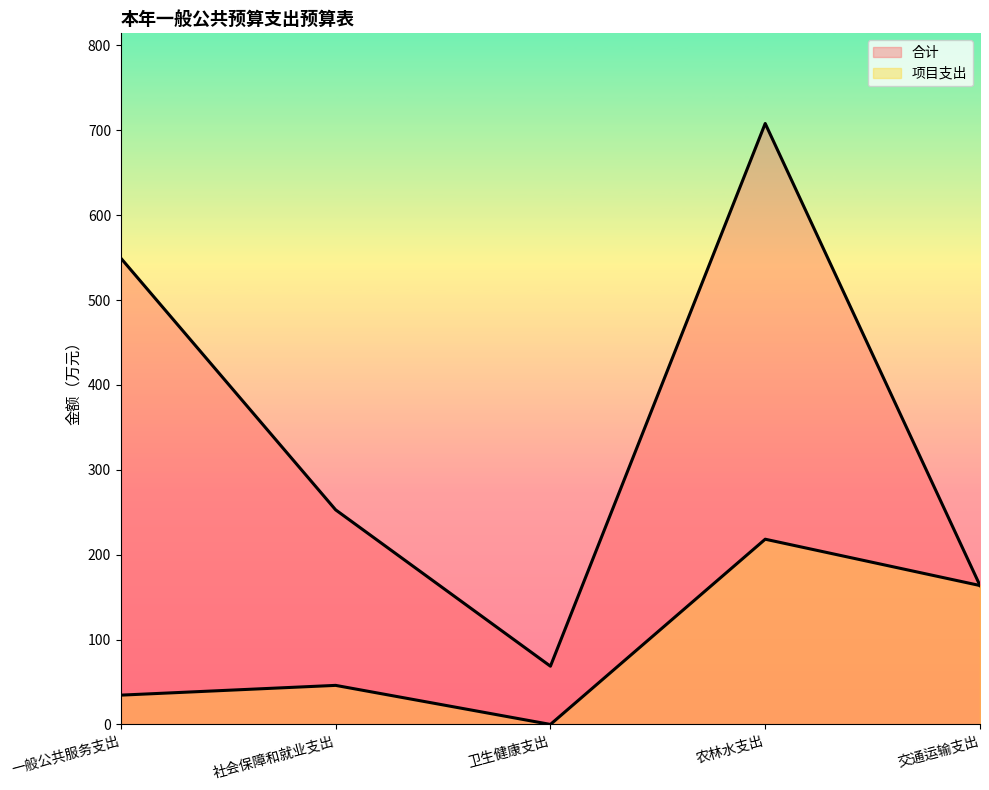

True or false: 项目支出 and 合计 cross at least once.

False